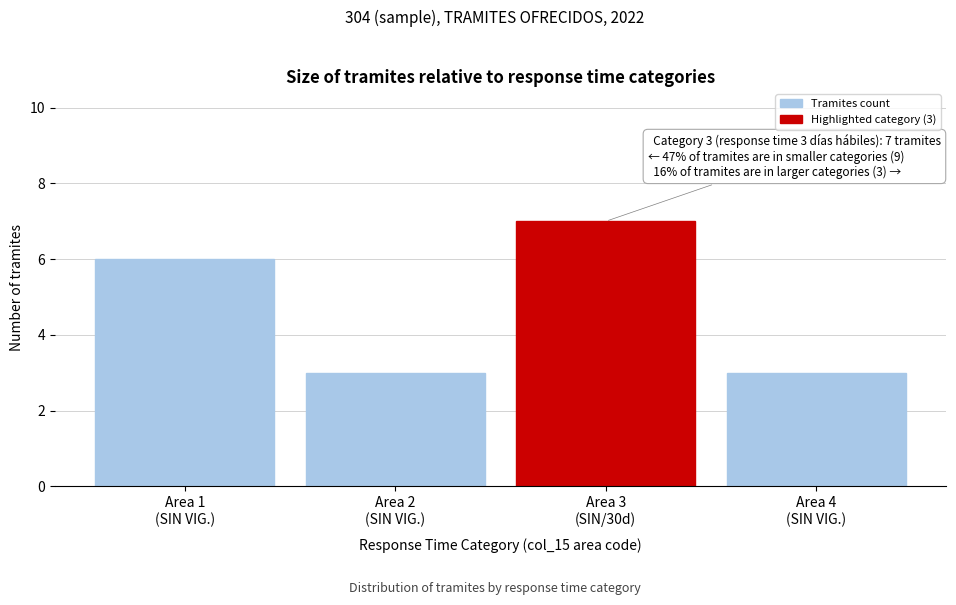

Reading right to left, list all the values displayed in this chart.

3	7	3	6